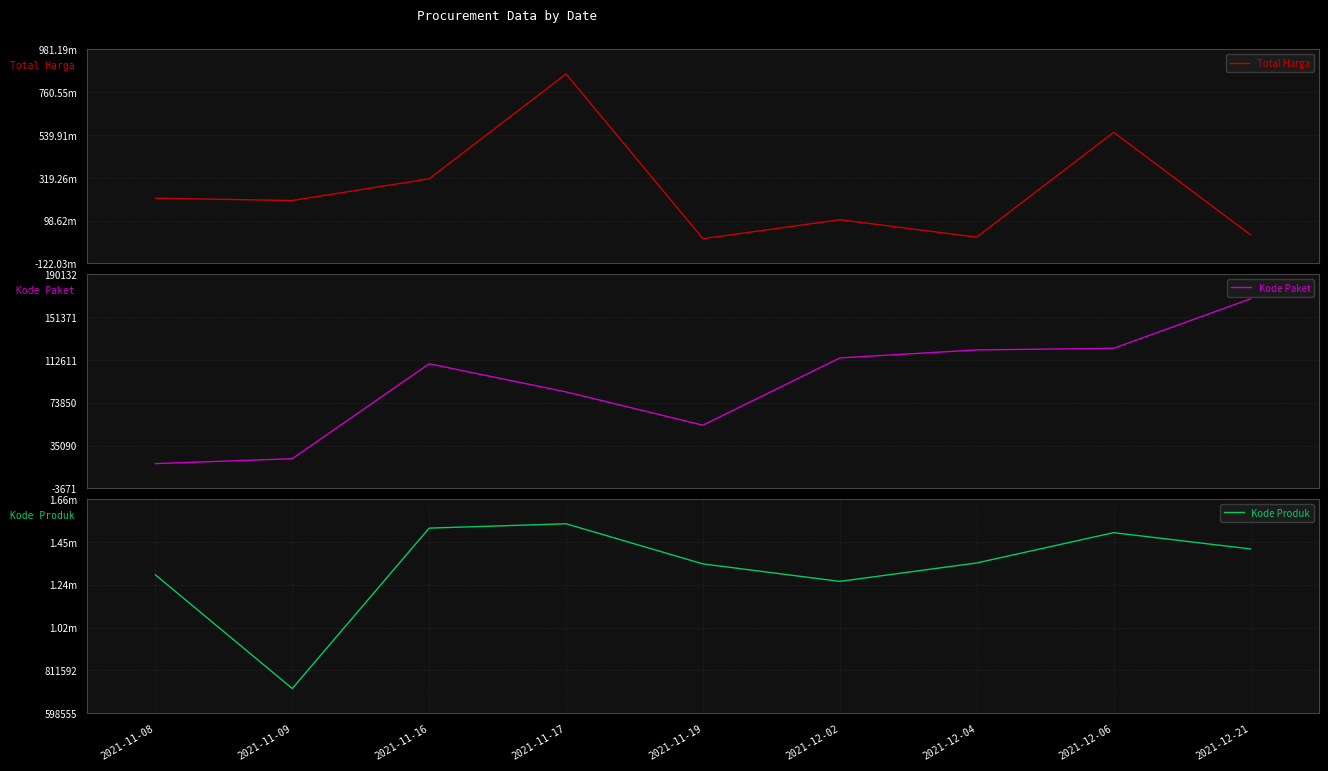

Reading left to right, transcribe all the data shown in this chart.

Total Harga: 213825000	202000000	313789100	853900000	5267600	103040877	13345000	553107700	25648640
Kode Paket: 18691	23162	109026	83587	53465	114323	121569	123027	167770
Kode Produk: 1286852	721461	1519160	1540833	1341190	1254266	1345915	1496532	1415719